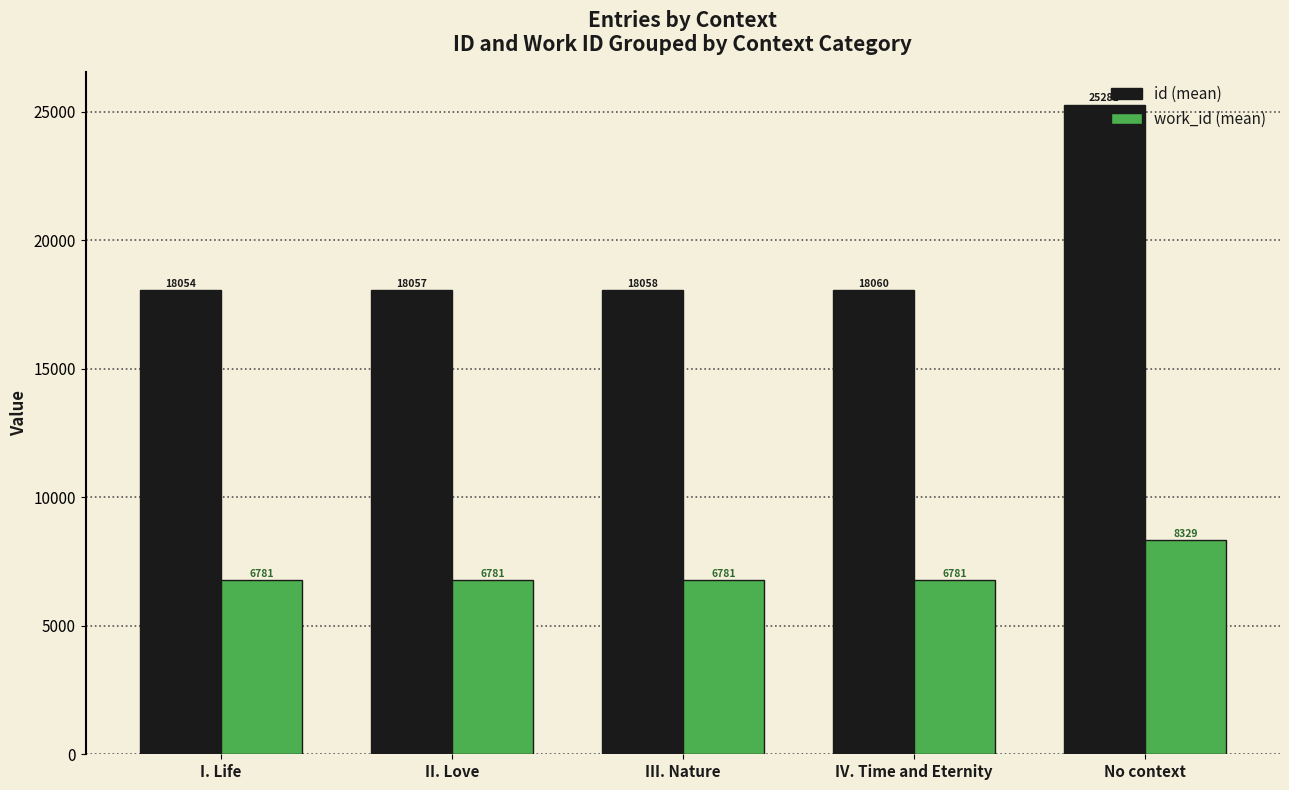

What is the maximum value shown in the chart?

25281.0